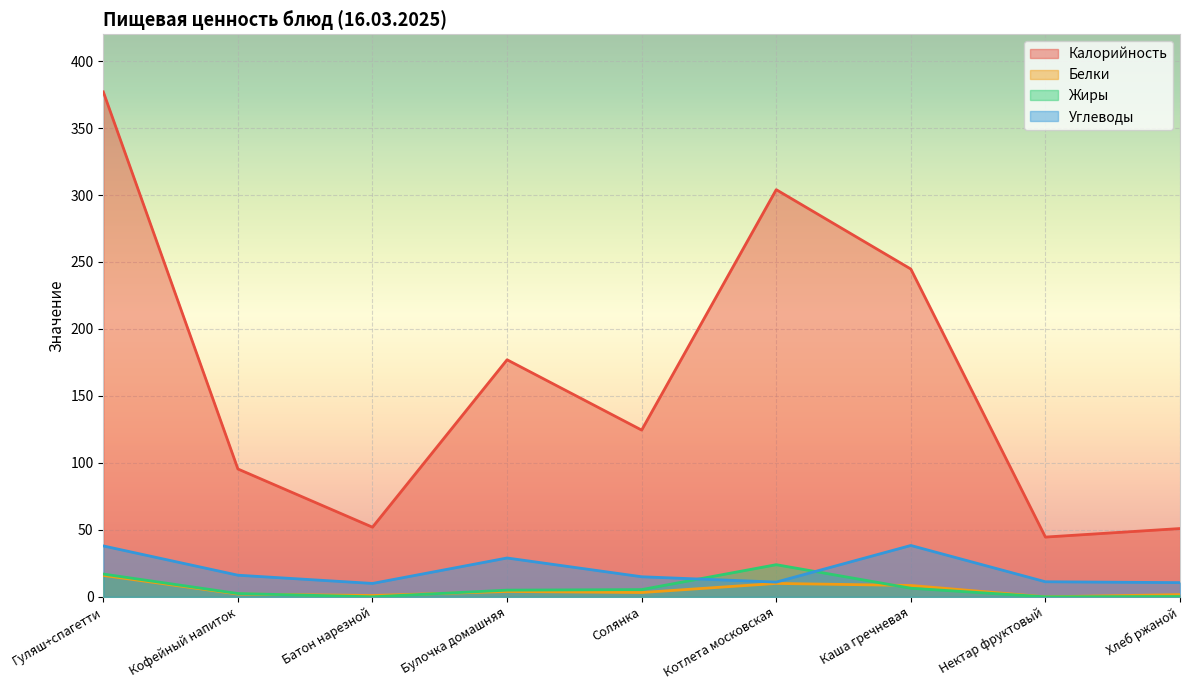

The Белки series shows 3.7 at Кофейный напиток. True or false?

False